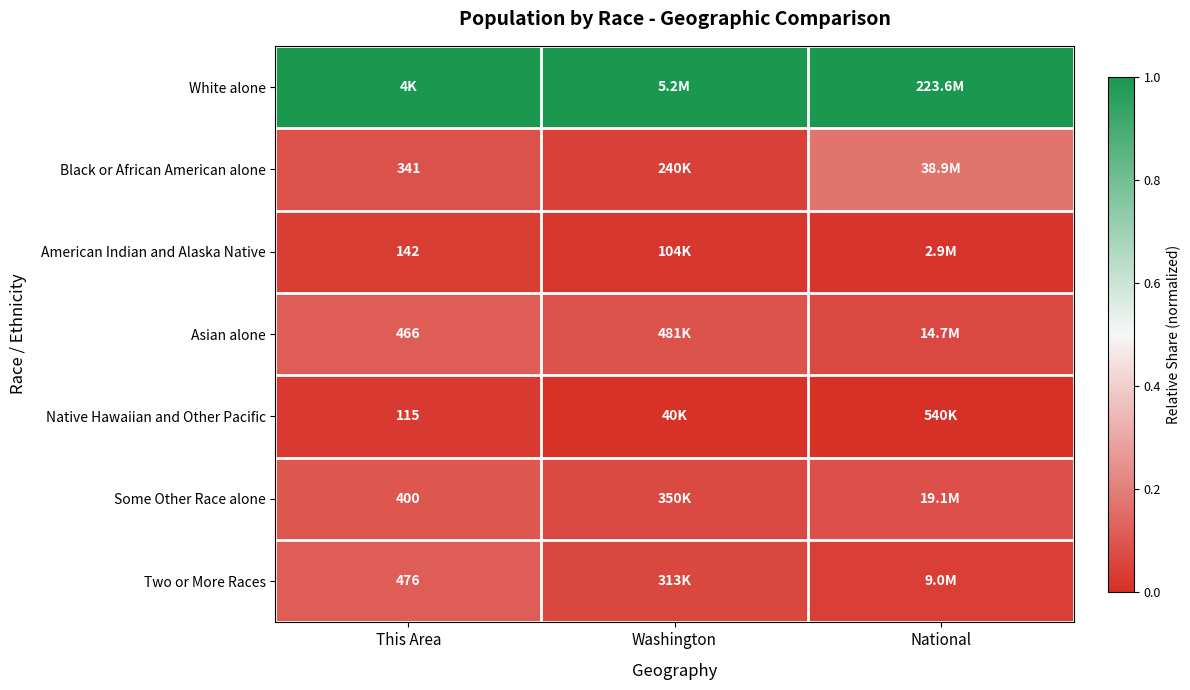

True or false: Asian alone has a value of 0.2 at This Area.

False